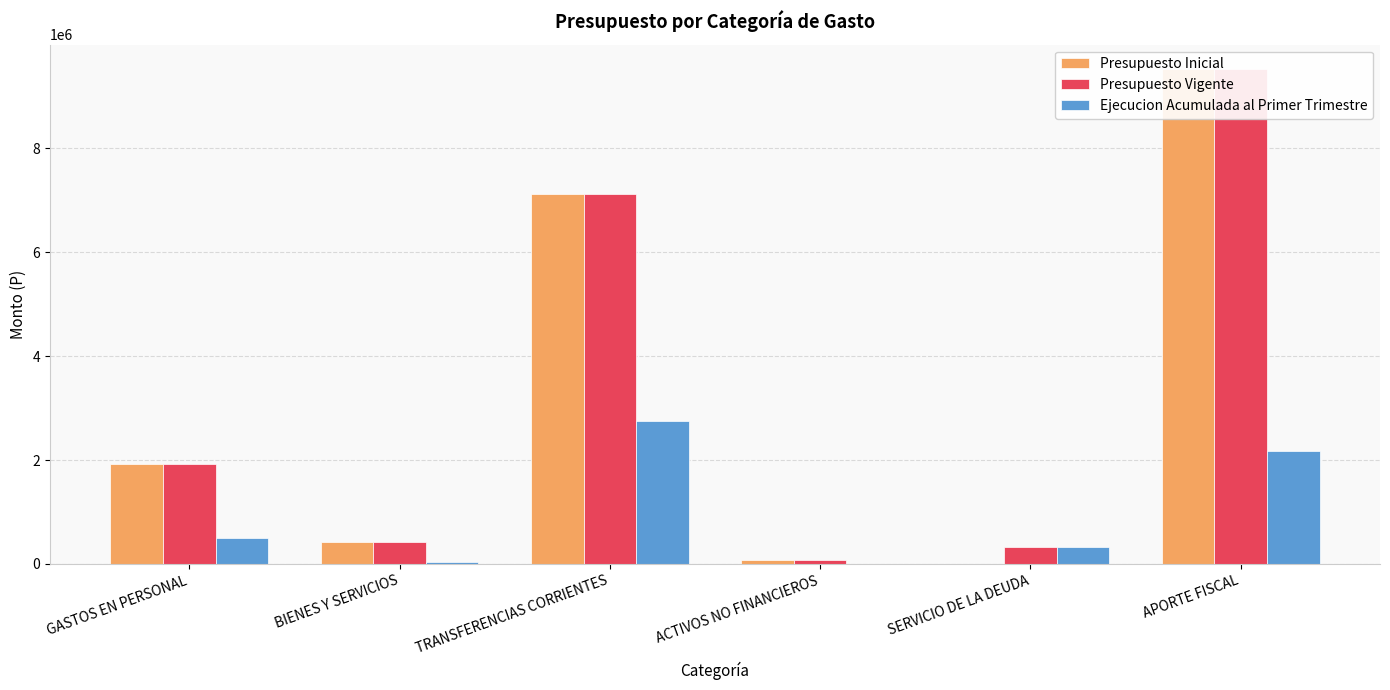

Reading right to left, transcribe all the data shown in this chart.

Presupuesto Inicial: APORTE FISCAL=9520098	SERVICIO DE LA DEUDA=0	ACTIVOS NO FINANCIEROS=66925	TRANSFERENCIAS CORRIENTES=7117201	BIENES Y SERVICIOS=431325	GASTOS EN PERSONAL=1922352
Presupuesto Vigente: APORTE FISCAL=9520098	SERVICIO DE LA DEUDA=331524	ACTIVOS NO FINANCIEROS=66925	TRANSFERENCIAS CORRIENTES=7117201	BIENES Y SERVICIOS=431325	GASTOS EN PERSONAL=1922352
Ejecucion Acumulada al Primer Trimestre: APORTE FISCAL=2174326	SERVICIO DE LA DEUDA=331524	ACTIVOS NO FINANCIEROS=127	TRANSFERENCIAS CORRIENTES=2750788	BIENES Y SERVICIOS=37588	GASTOS EN PERSONAL=497057